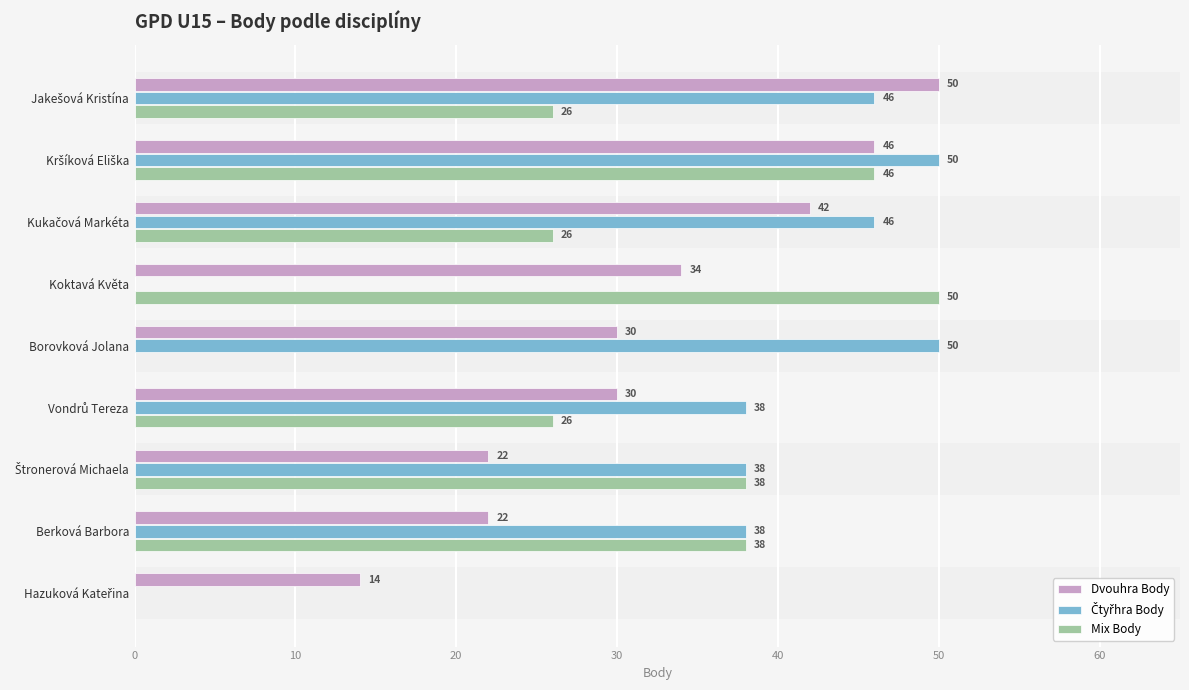

How many series are shown in this chart?

3